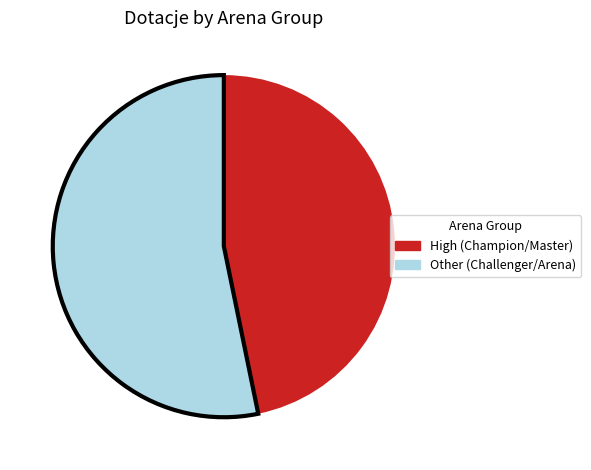

Is Other (Challenger/Arena) the majority of the pie?

Yes